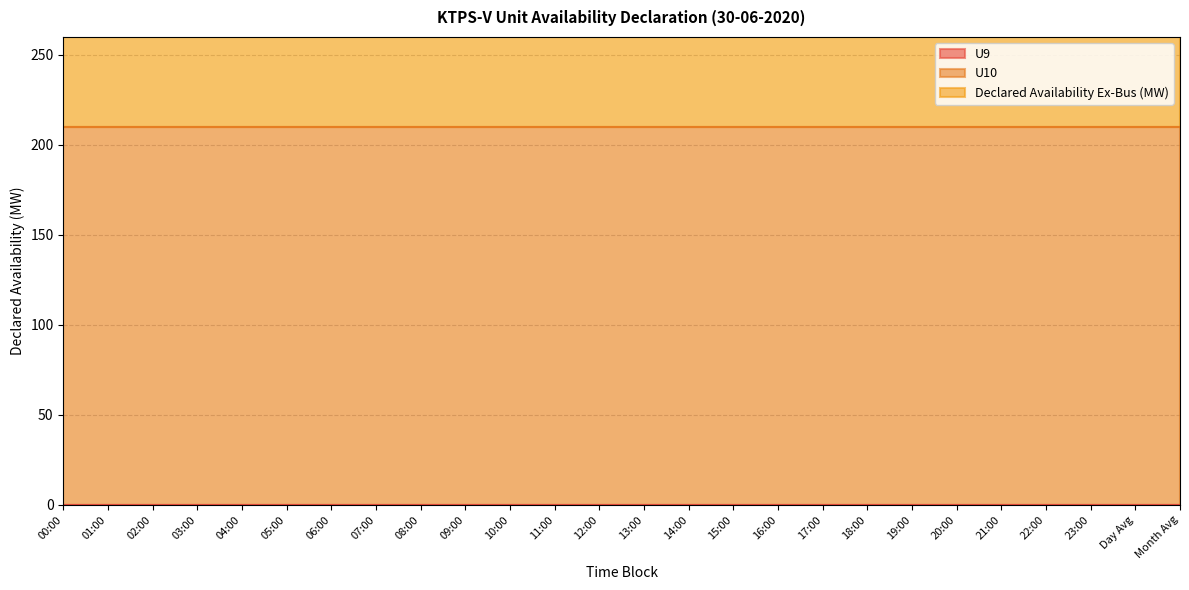

True or false: U9 and Declared Availability Ex-Bus (MW) cross at least once.

False